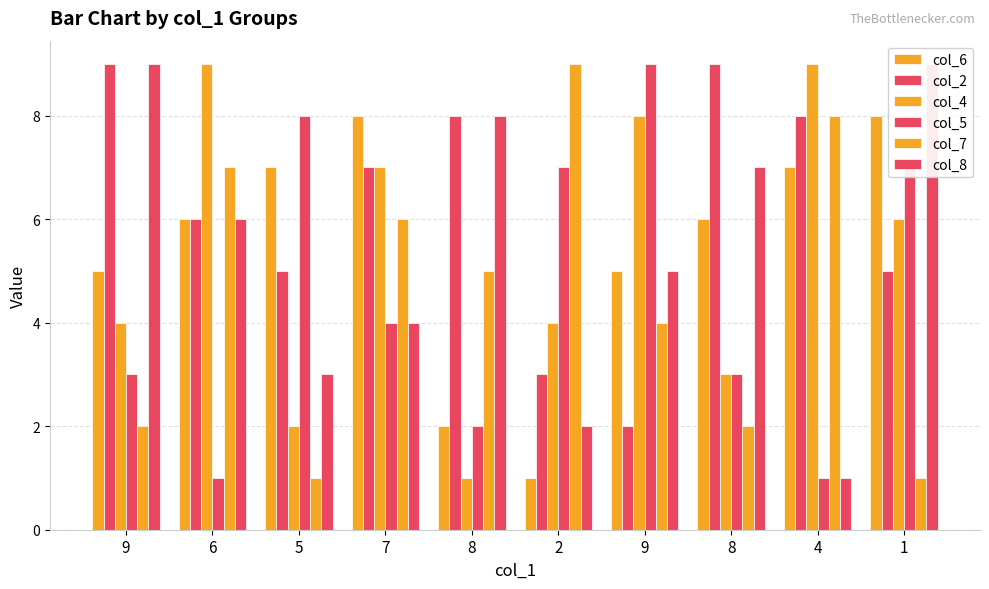

True or false: col_7 has a value of 1 at 9.

False